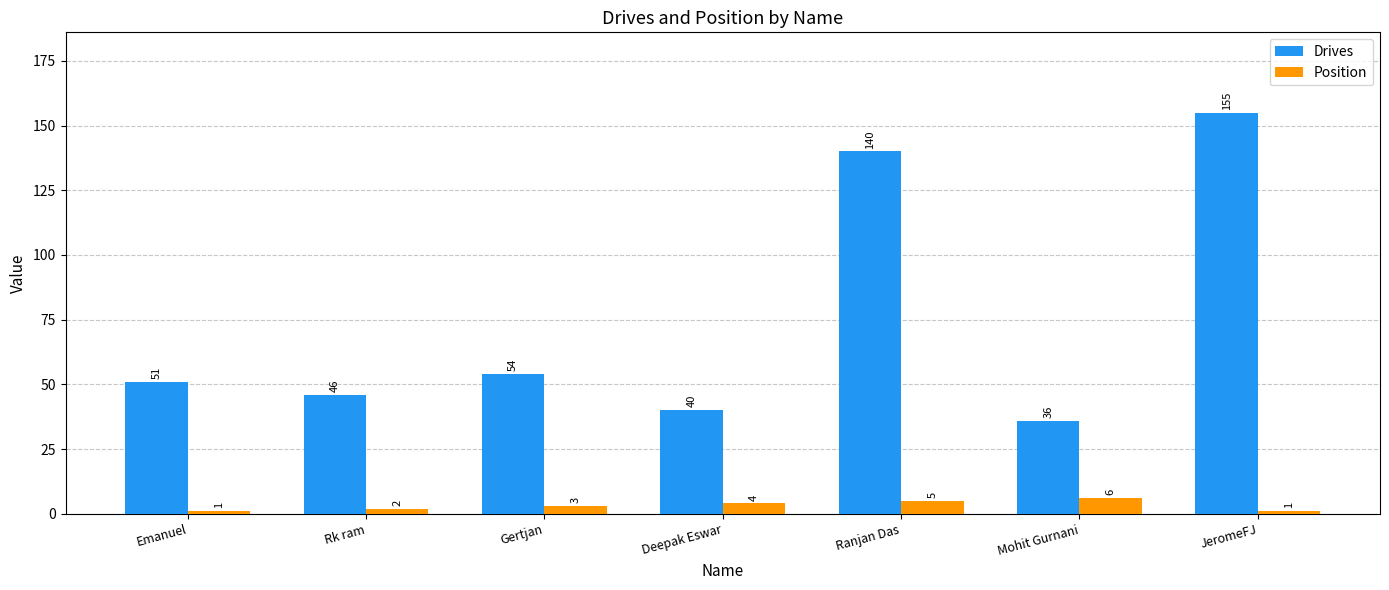

What are all the series names shown in the legend?

Drives, Position